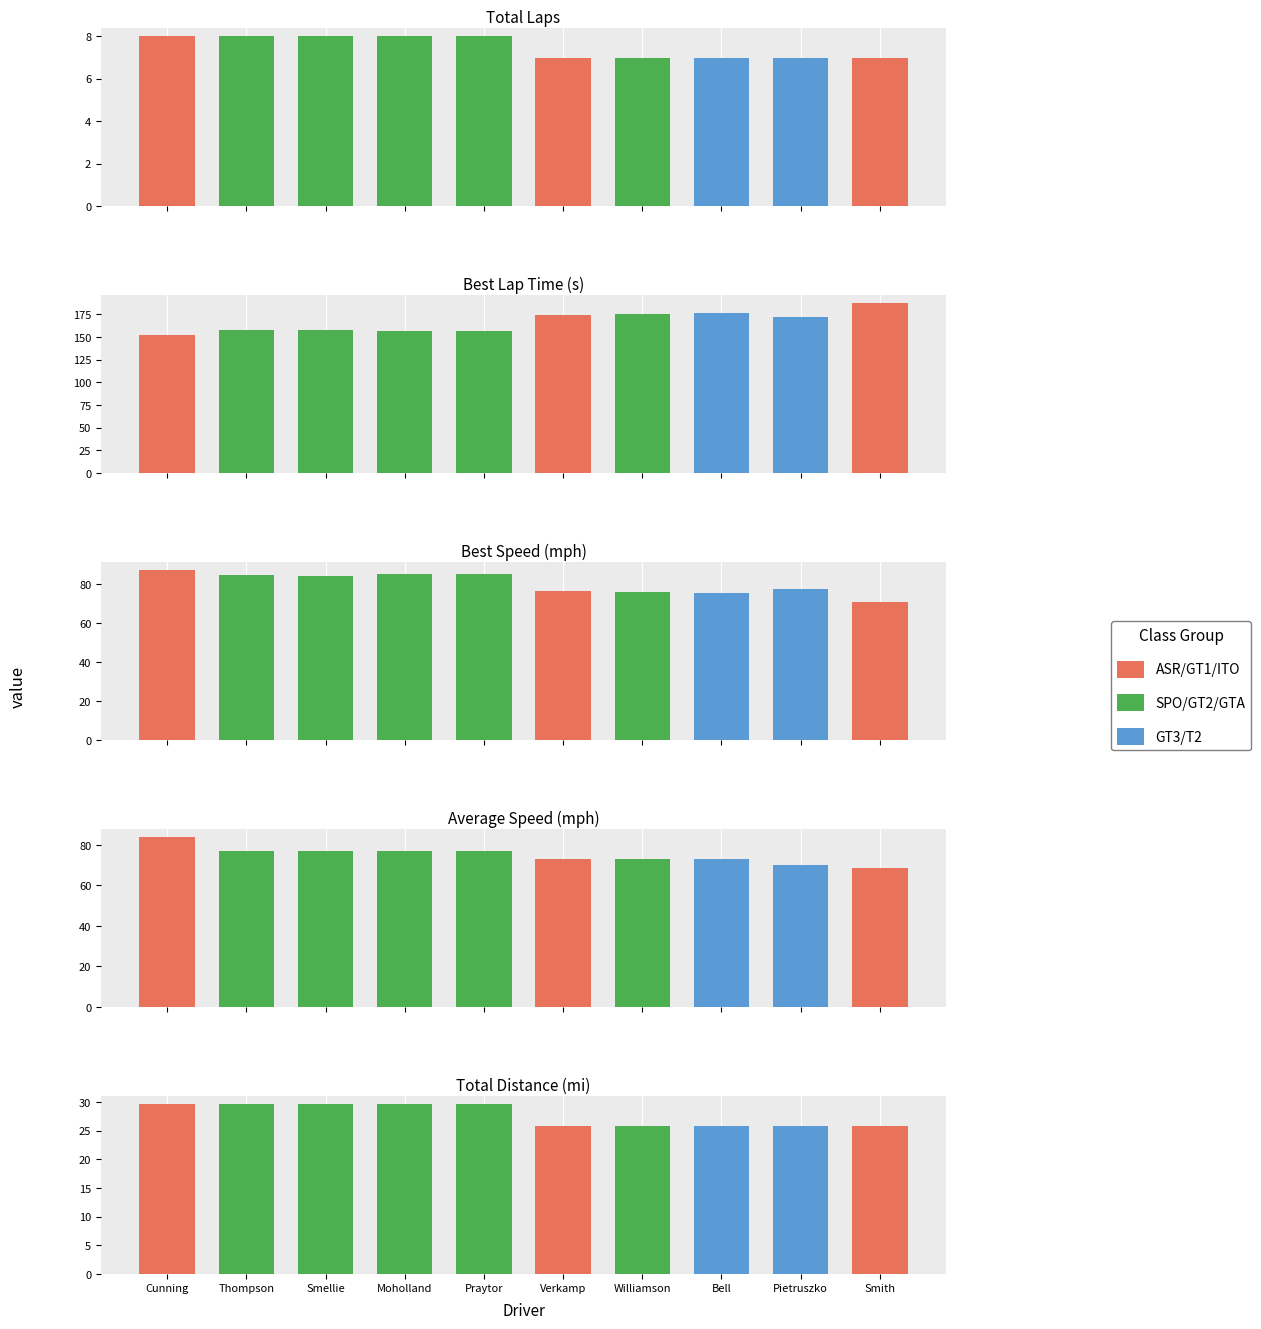

Are the bars grouped side by side (vs. stacked)?

Yes